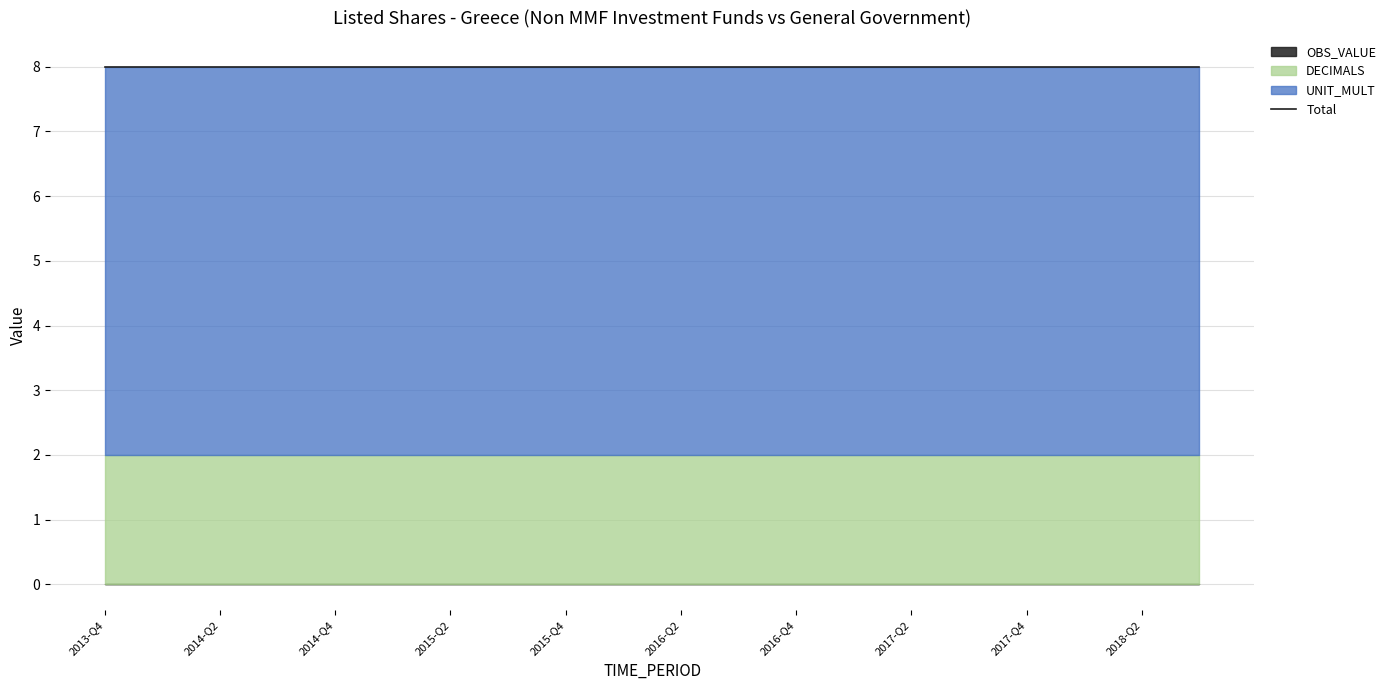

Reading left to right, extract all data points from this chart.

OBS_VALUE: 2013-Q4=0	2014-Q1=0	2014-Q2=0	2014-Q3=0	2014-Q4=0	2015-Q1=0	2015-Q2=0	2015-Q3=0	2015-Q4=0	2016-Q1=0	2016-Q2=0	2016-Q3=0	2016-Q4=0	2017-Q1=0	2017-Q2=0	2017-Q3=0	2017-Q4=0	2018-Q1=0	2018-Q2=0	2018-Q3=0
DECIMALS: 2013-Q4=2	2014-Q1=2	2014-Q2=2	2014-Q3=2	2014-Q4=2	2015-Q1=2	2015-Q2=2	2015-Q3=2	2015-Q4=2	2016-Q1=2	2016-Q2=2	2016-Q3=2	2016-Q4=2	2017-Q1=2	2017-Q2=2	2017-Q3=2	2017-Q4=2	2018-Q1=2	2018-Q2=2	2018-Q3=2
UNIT_MULT: 2013-Q4=6	2014-Q1=6	2014-Q2=6	2014-Q3=6	2014-Q4=6	2015-Q1=6	2015-Q2=6	2015-Q3=6	2015-Q4=6	2016-Q1=6	2016-Q2=6	2016-Q3=6	2016-Q4=6	2017-Q1=6	2017-Q2=6	2017-Q3=6	2017-Q4=6	2018-Q1=6	2018-Q2=6	2018-Q3=6